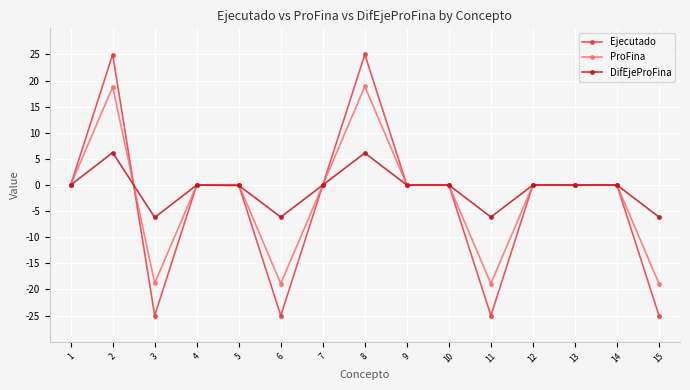

Read the ProFina value at 3.

-18.8